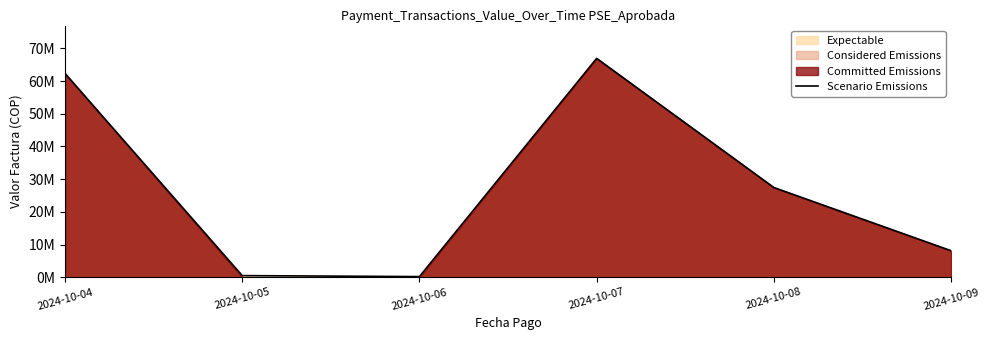

What is the difference between the maximum and second lowest values?

66433612